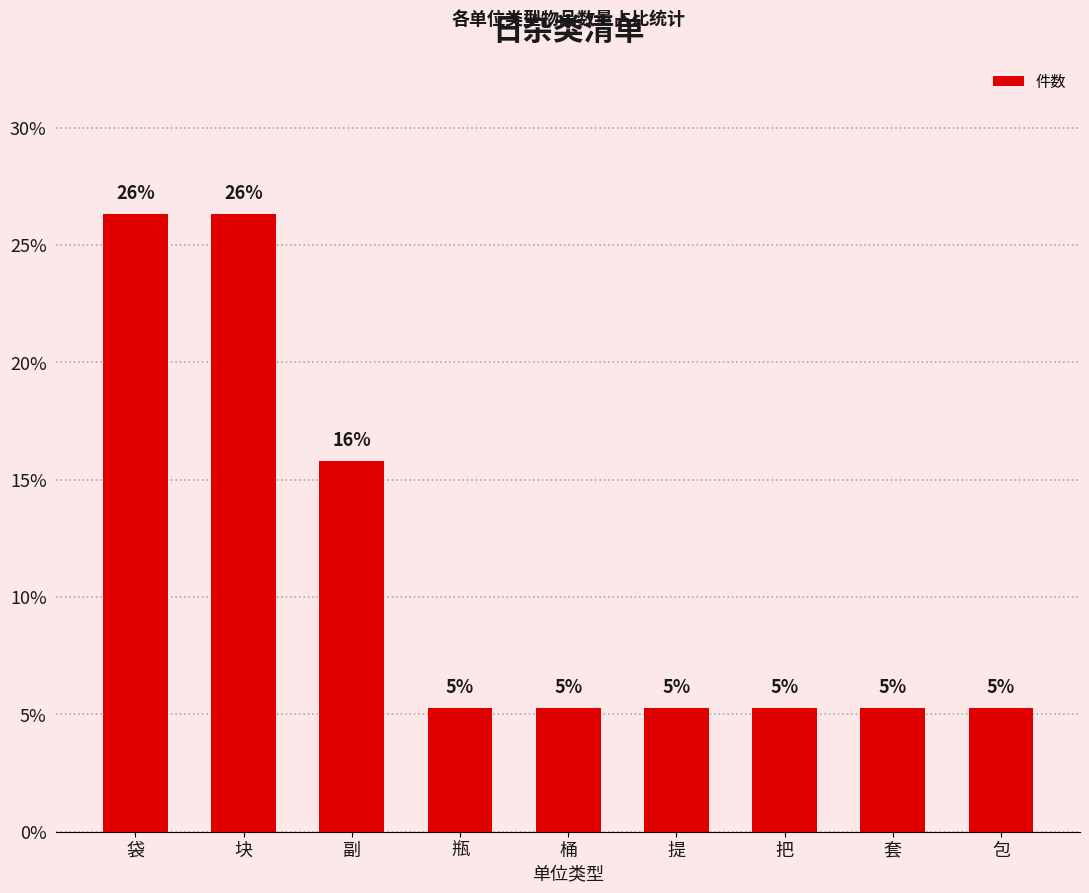

What is the difference between the second highest and second lowest values?

21.1